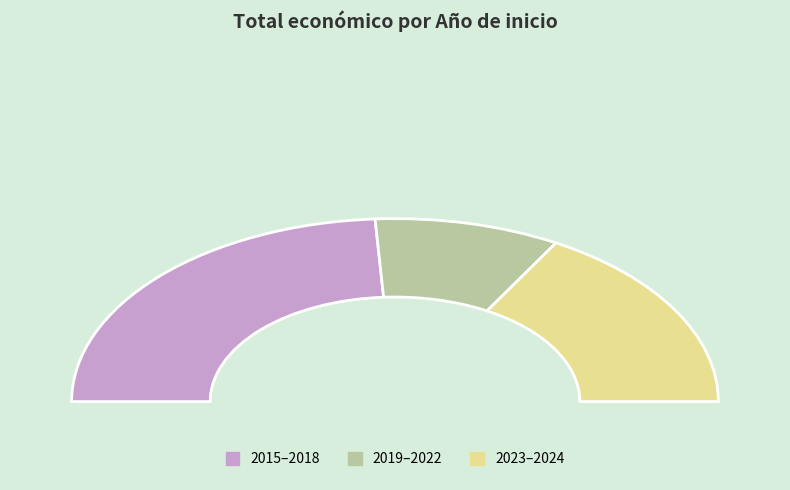

Is 2024 the majority of the pie?

No